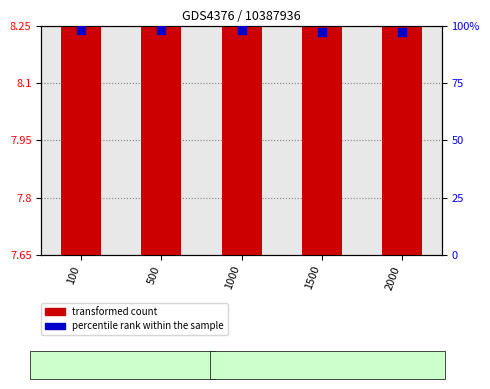

Which series has the largest total across all categories?

percentile rank within the sample